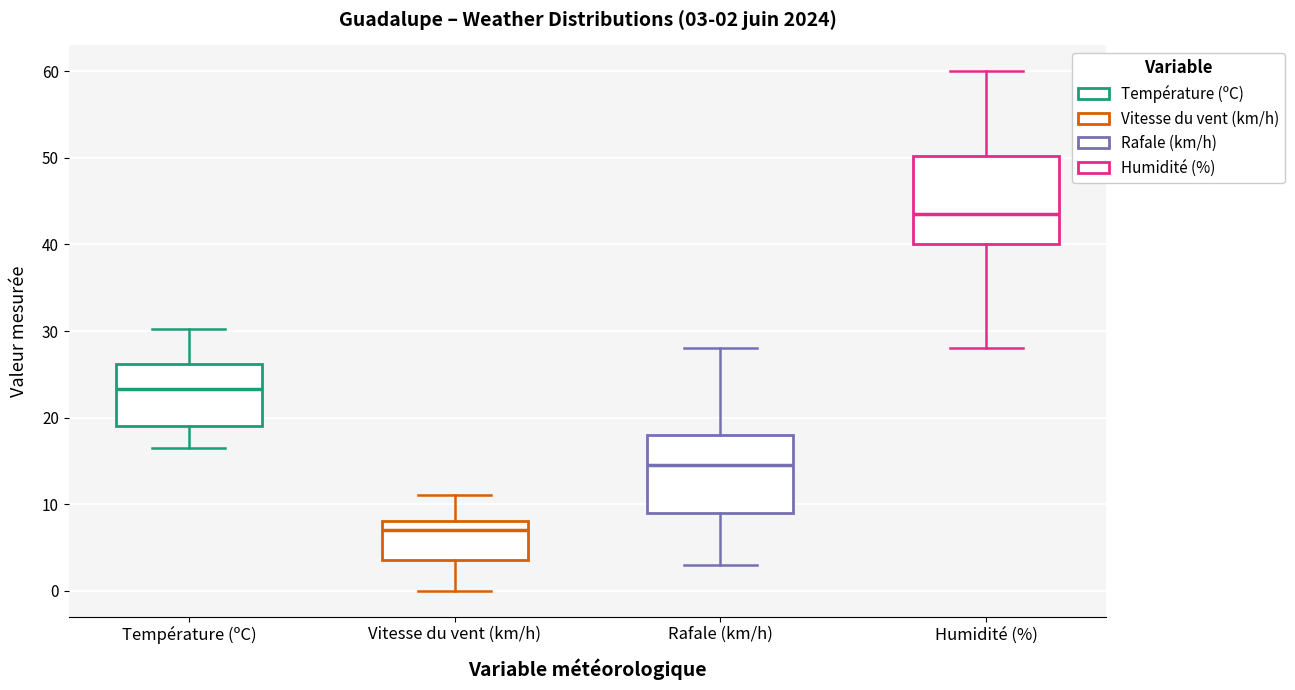

Comparing the boxes themselves (not the whiskers), which one is the tallest?

Humidité (%)